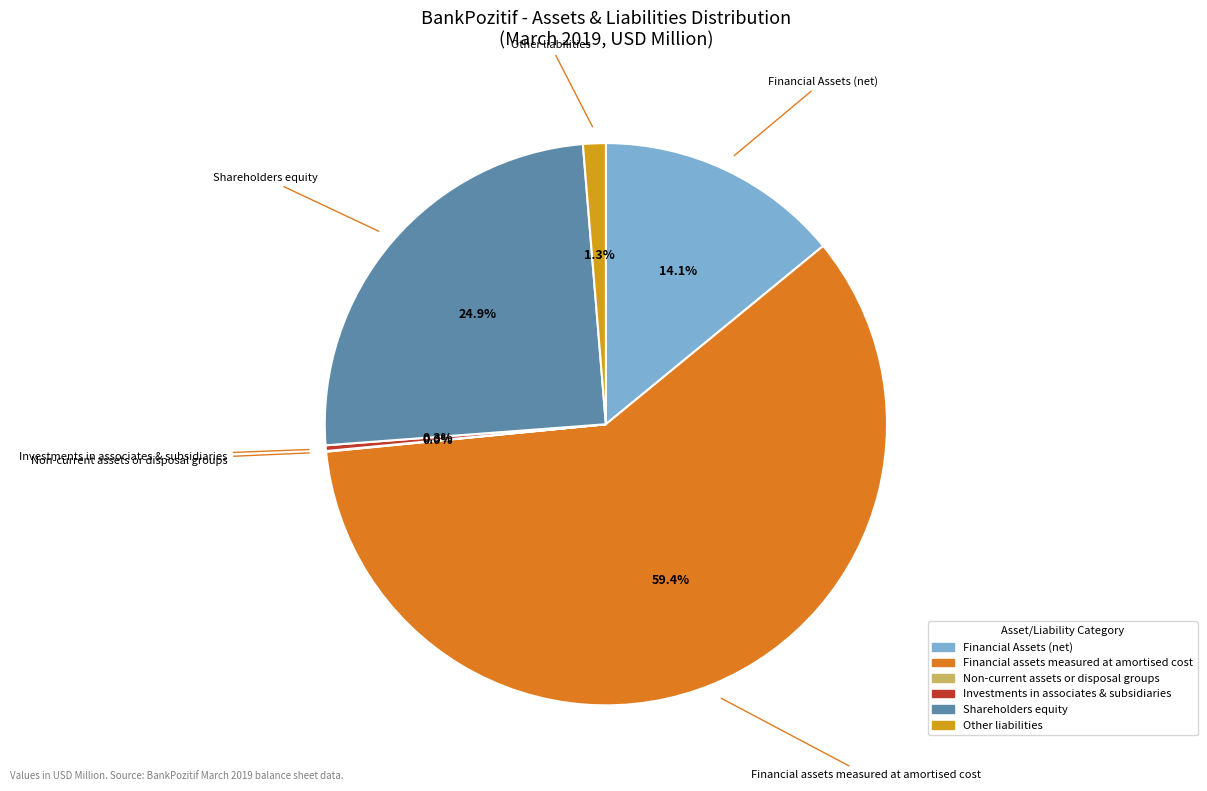

What is the largest slice in the pie chart?

Financial assets measured at amortised cost